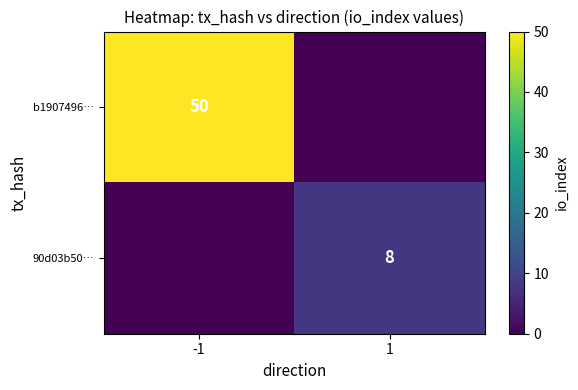

Is it true that b1907496… equals 50 at -1?

True